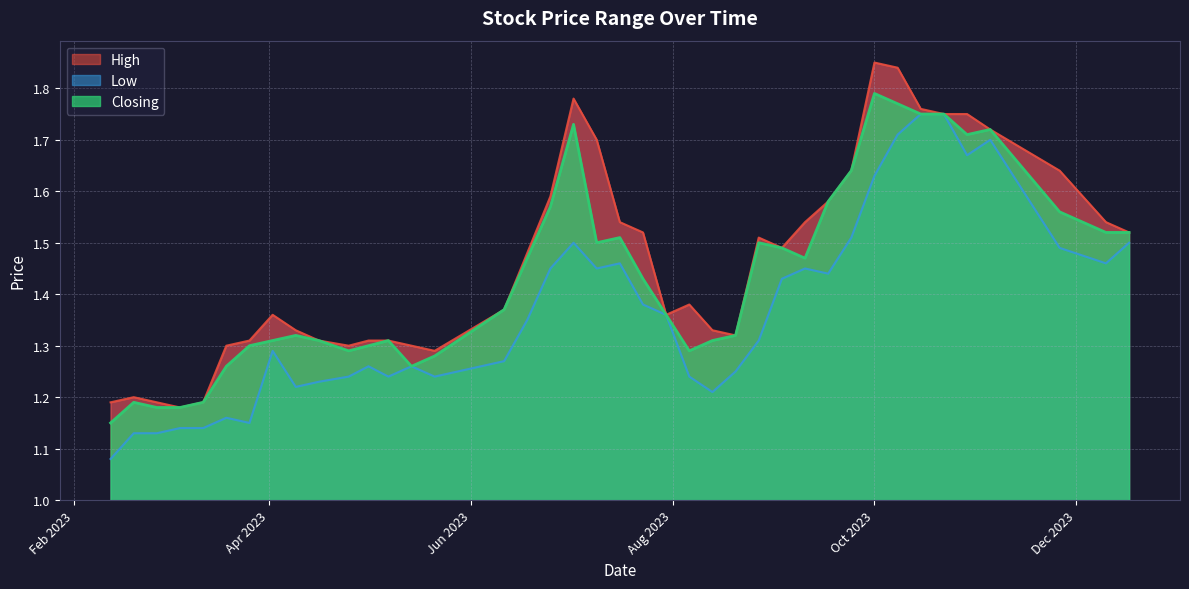

List the labels in order of Low value, largest first.

22/10/2023, 15/10/2023, 08/10/2023, 05/11/2023, 29/10/2023, 01/10/2023, 24/09/2023, 17/12/2023, 02/07/2023, 26/11/2023, 10/12/2023, 16/07/2023, 10/09/2023, 09/07/2023, 25/06/2023, 17/09/2023, 03/09/2023, 23/07/2023, 30/07/2023, 18/06/2023, 27/08/2023, 02/04/2023, 11/06/2023, 14/05/2023, 01/05/2023, 20/08/2023, 06/08/2023, 21/05/2023, 07/05/2023, 25/04/2023, 16/04/2023, 09/04/2023, 13/08/2023, 19/03/2023, 26/03/2023, 12/03/2023, 05/03/2023, 26/02/2023, 19/02/2023, 12/02/2023